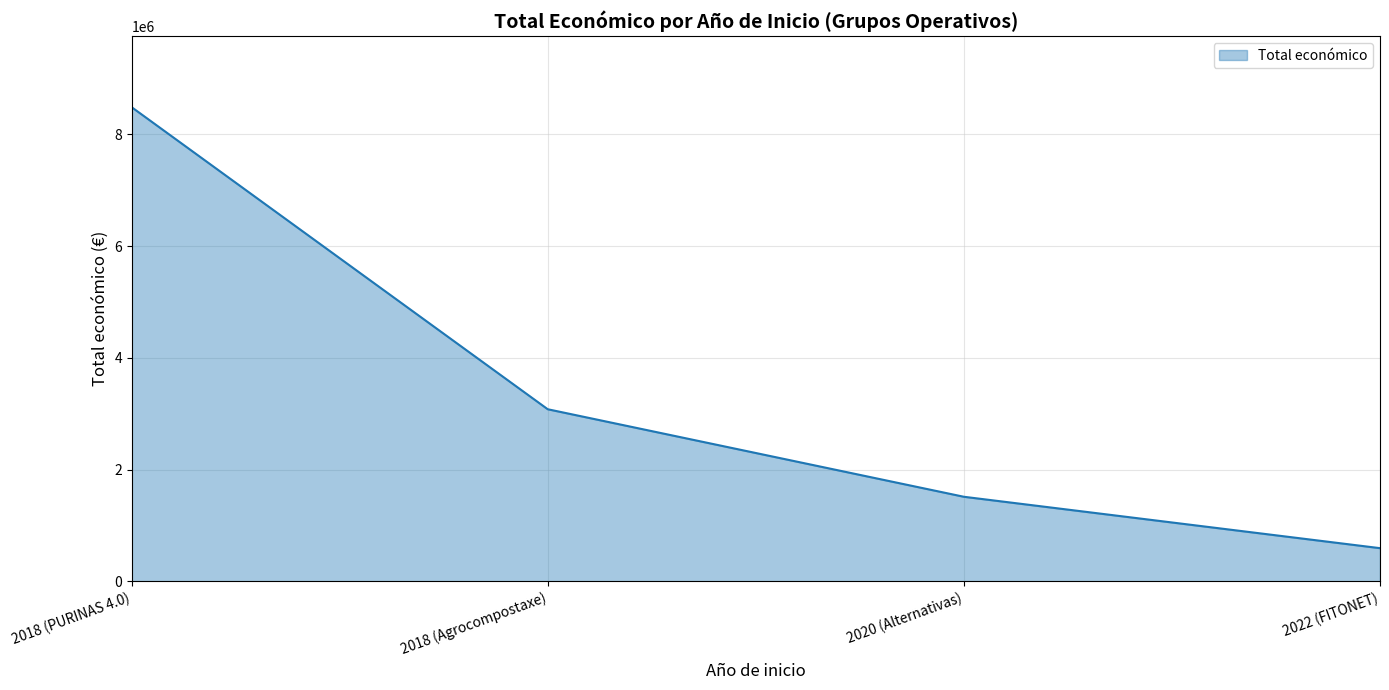

Between 2018 (PURINAS 4.0) and 2020 (Alternativas), which is larger?

2018 (PURINAS 4.0)